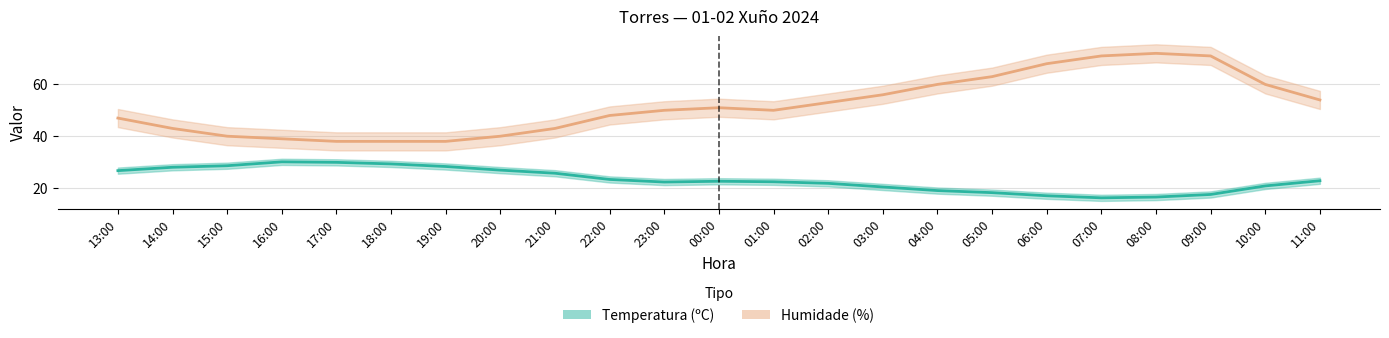

Which series changed the most between 16:00 and 19:00?

Temperatura (ºC)